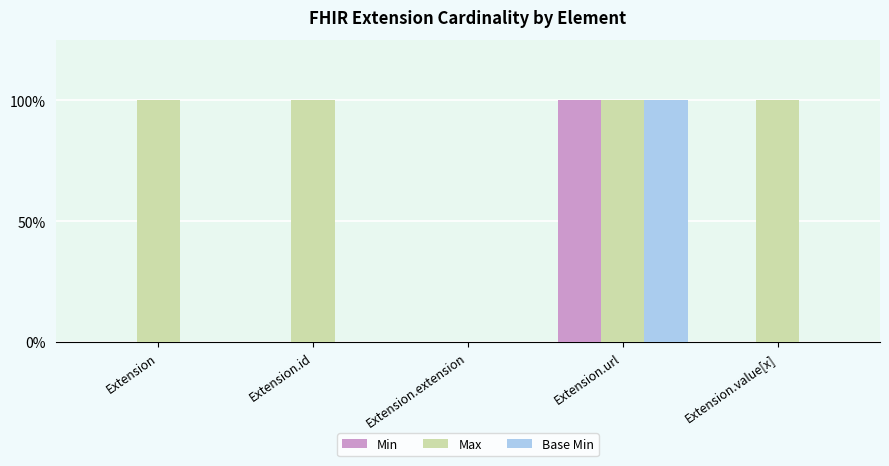

What is the total value across all series at Extension.id?

1